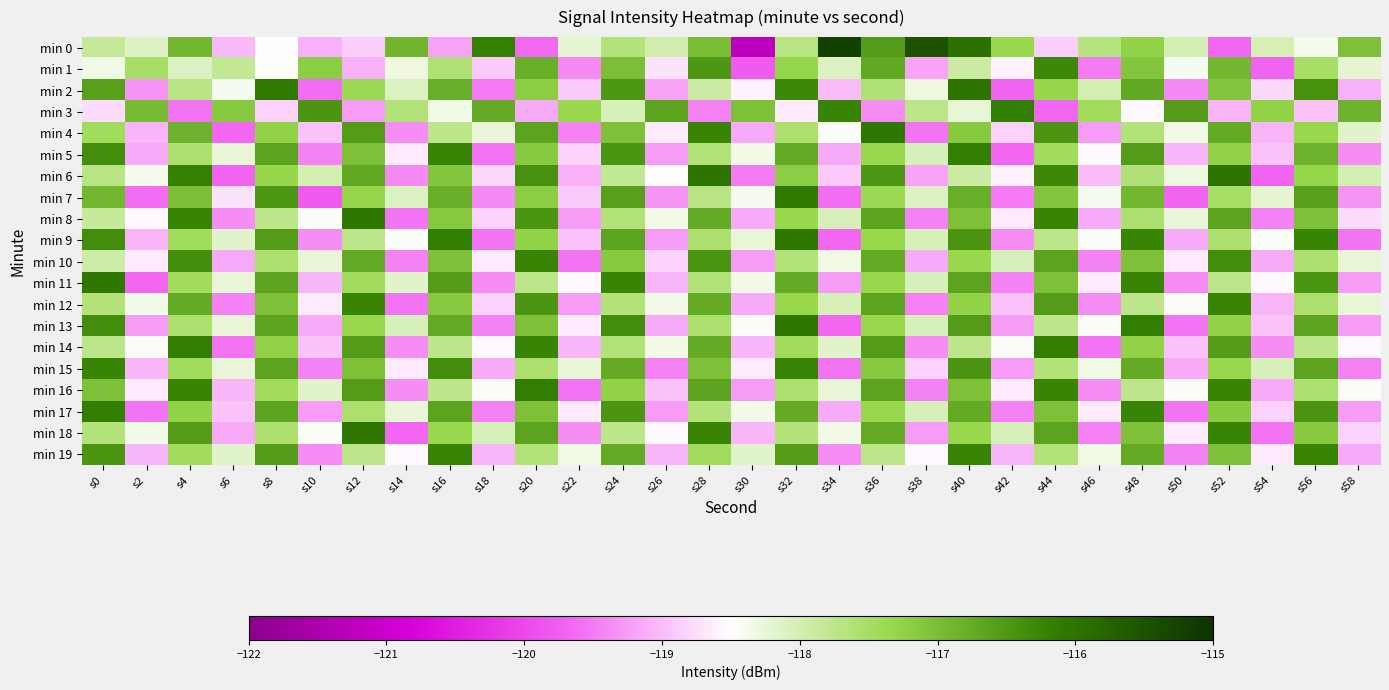

What is the total value across all series at s54?

-2376.9